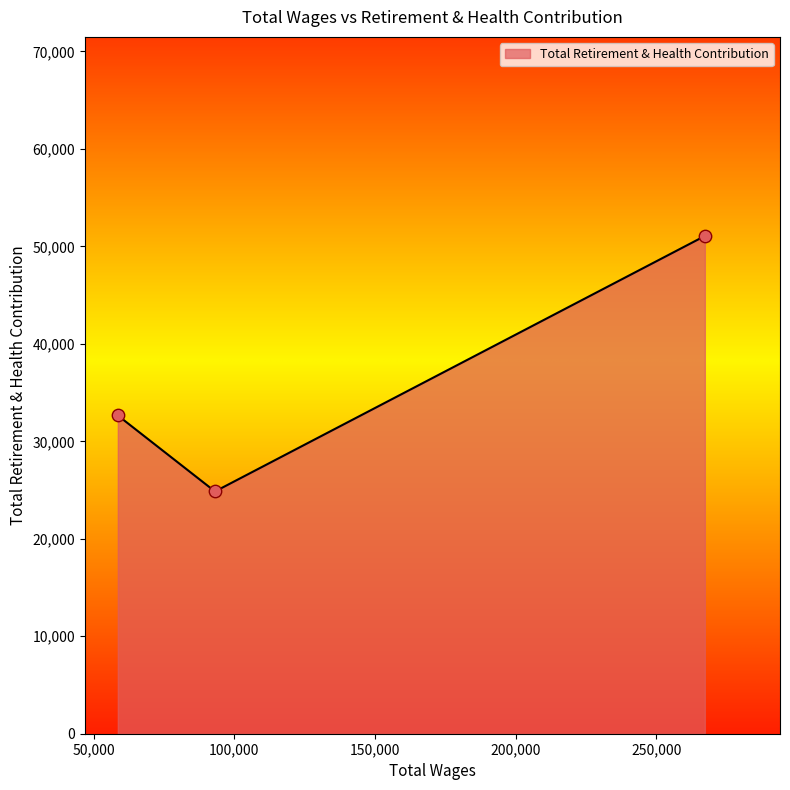

What is the average value?

36191